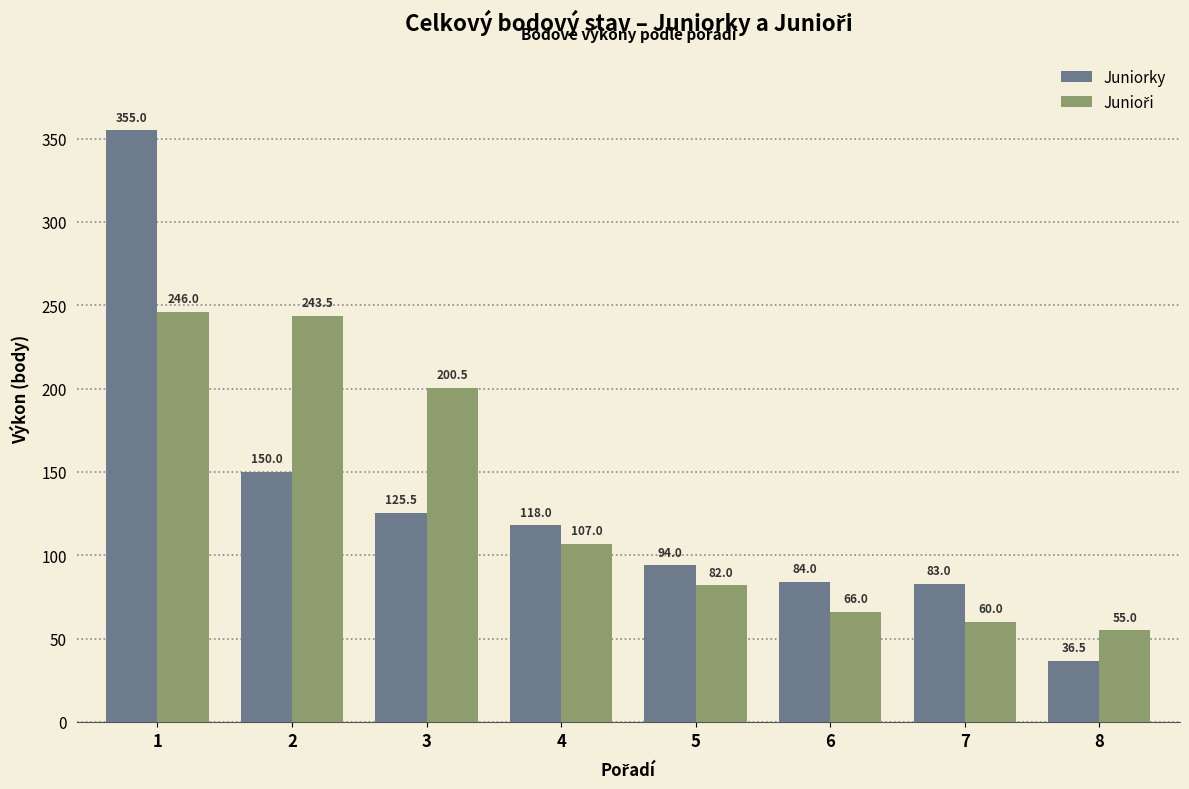

Which series has the widest spread of values?

Juniorky